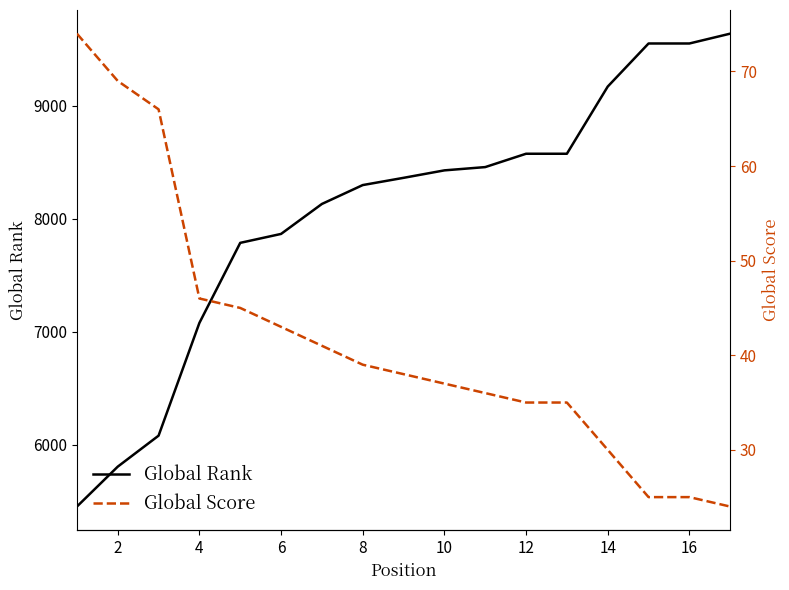

What is the lowest value of the Global Rank series?

5455